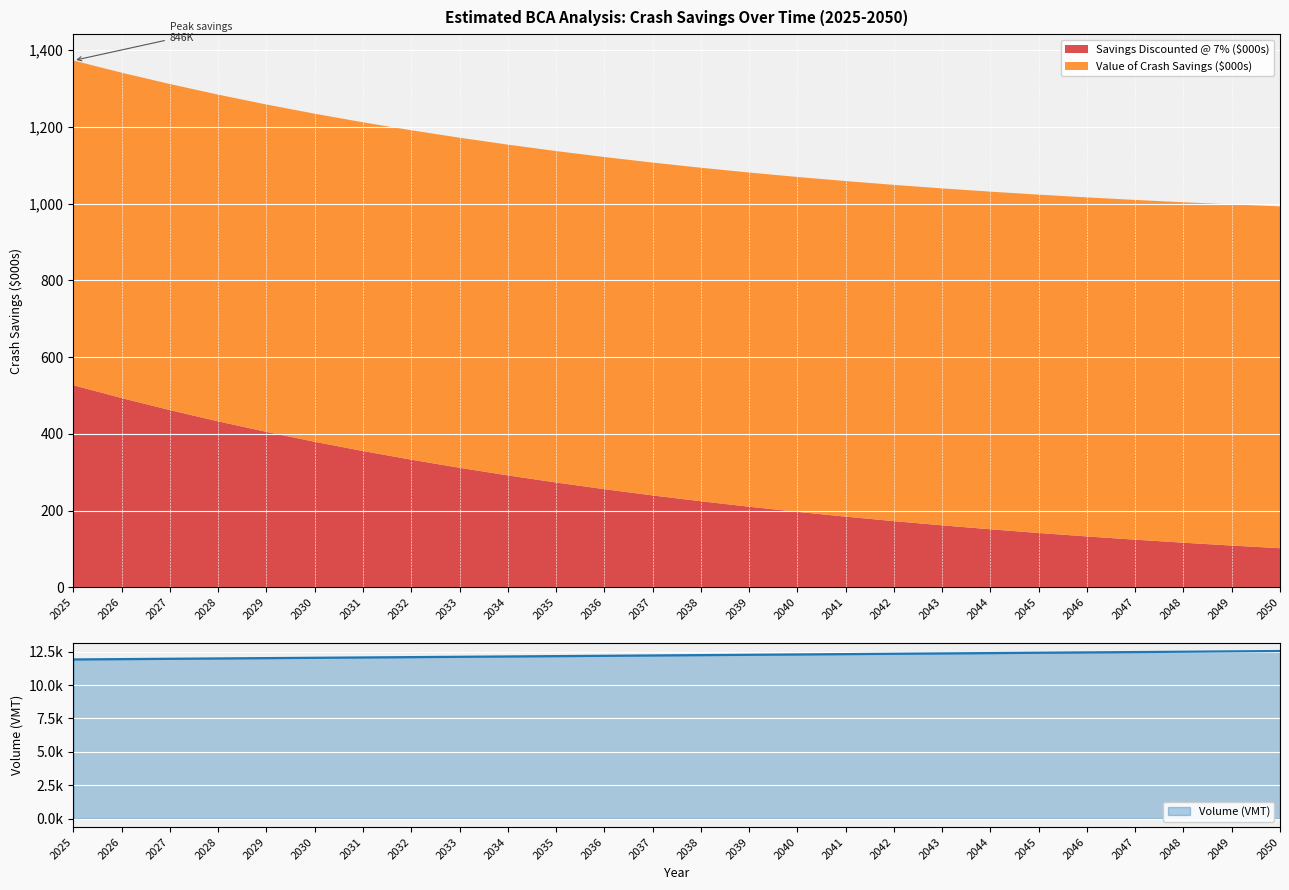

Where is the data nearest to the value 12234?

2038